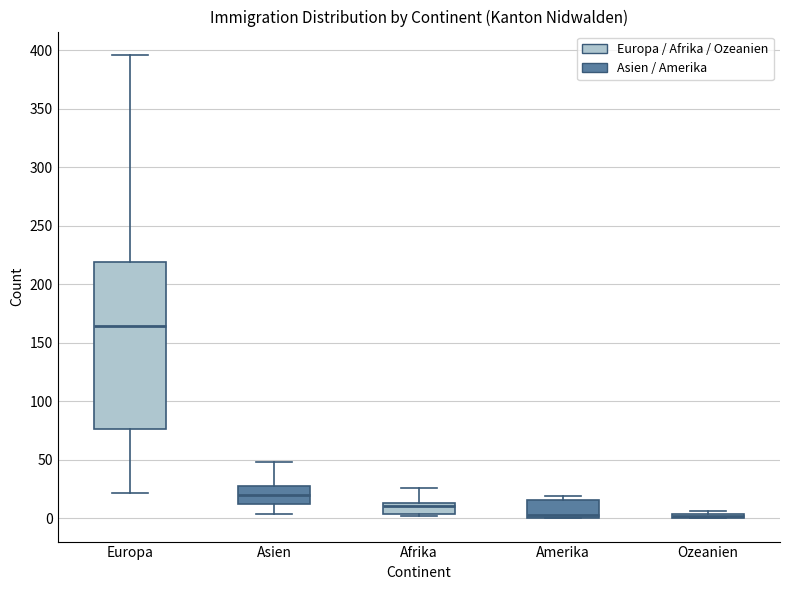

Comparing the boxes themselves (not the whiskers), which one is the tallest?

Europa